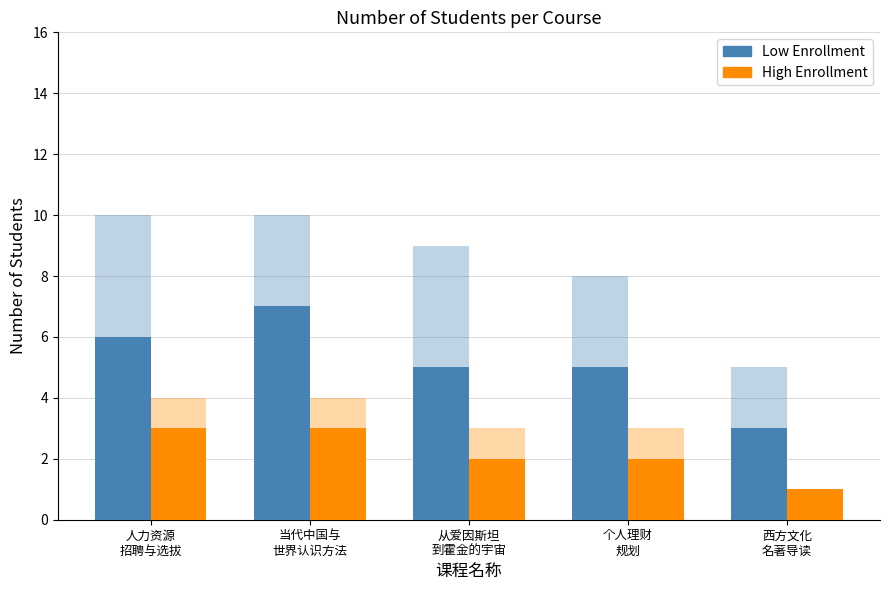

True or false: High Enrollment has a value of 1 at 当代中国与
世界认识方法.

False